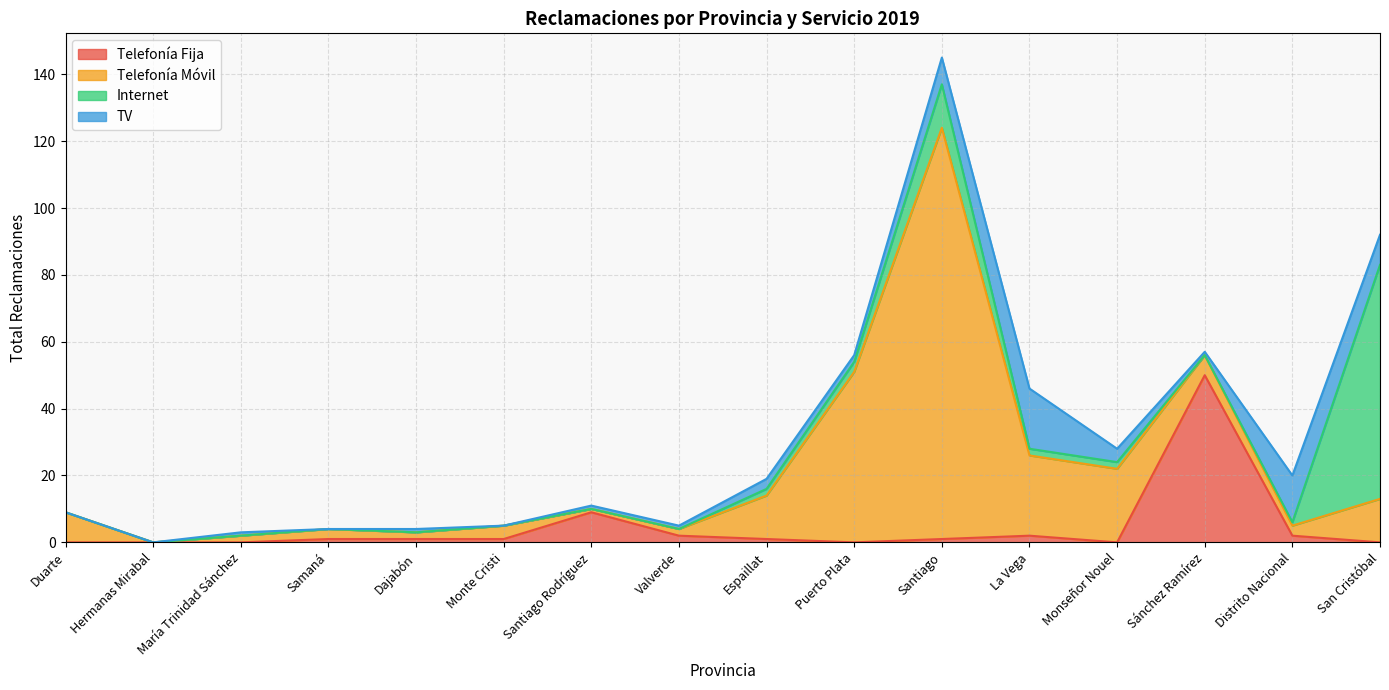

In TV, how many points are higher than both neighbors (excluding endpoints)?

5